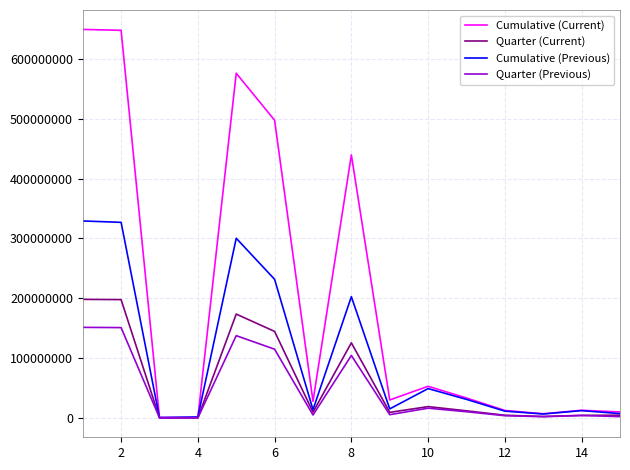

List the series in order of their peak value, highest first.

Cumulative (Current), Cumulative (Previous), Quarter (Current), Quarter (Previous)